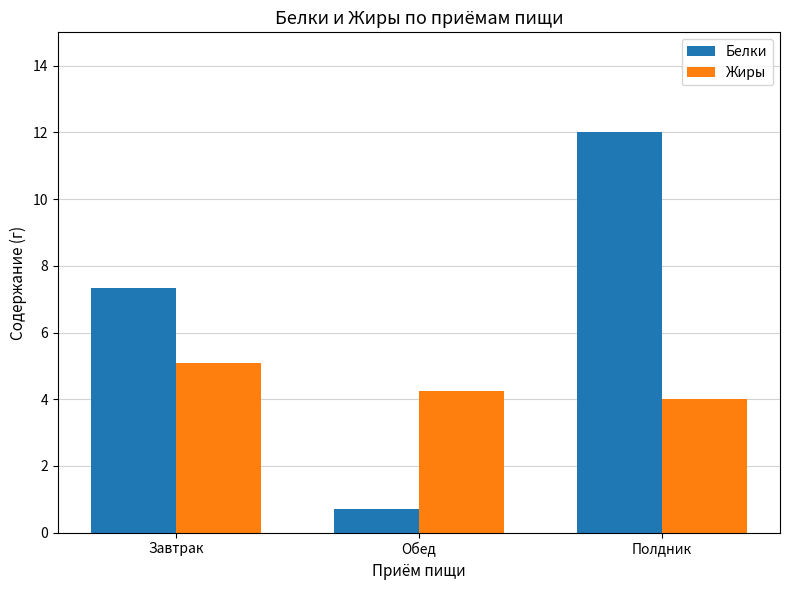

List the labels in order of Жиры value, largest first.

Завтрак, Обед, Полдник